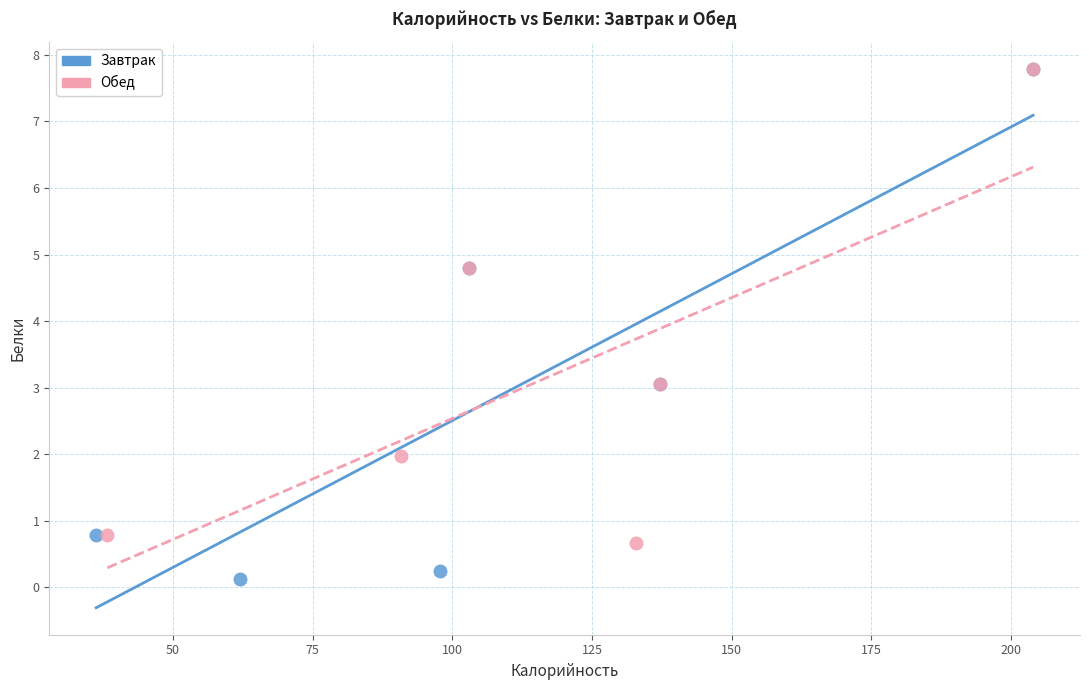

Which series has the largest Y range (max minus min)?

Завтрак